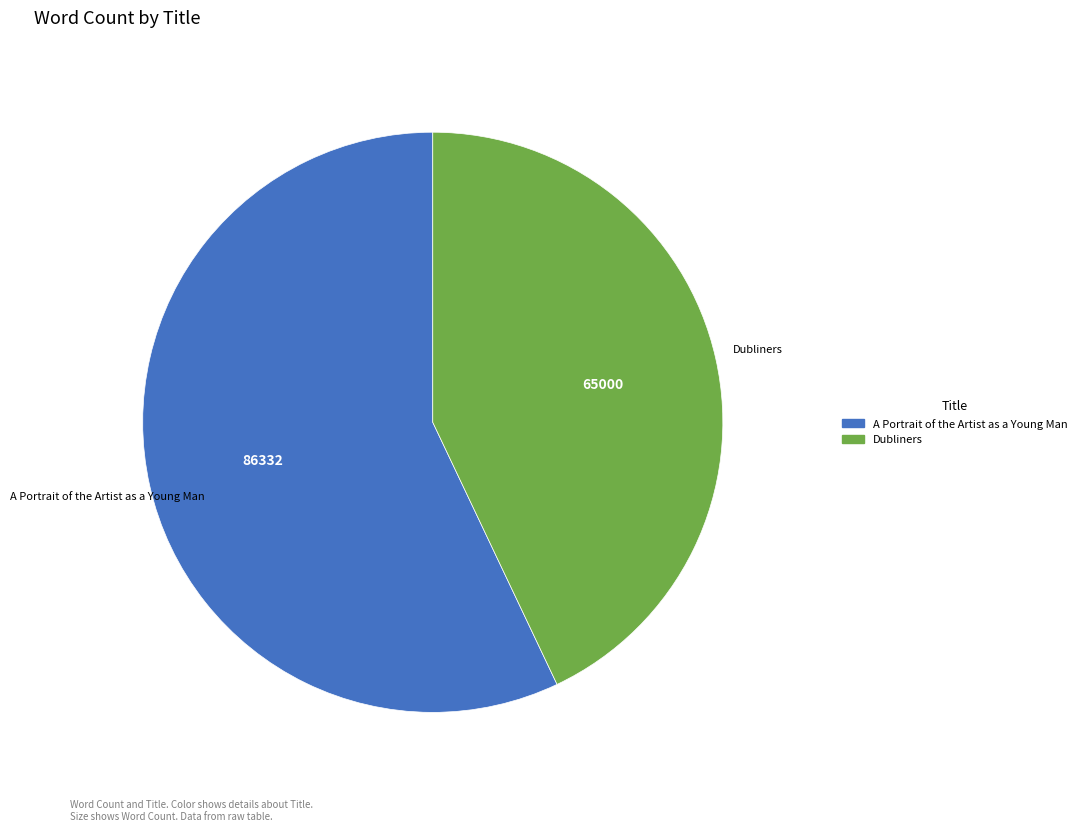

Which slice is the largest?

A Portrait of the Artist as a Young Man